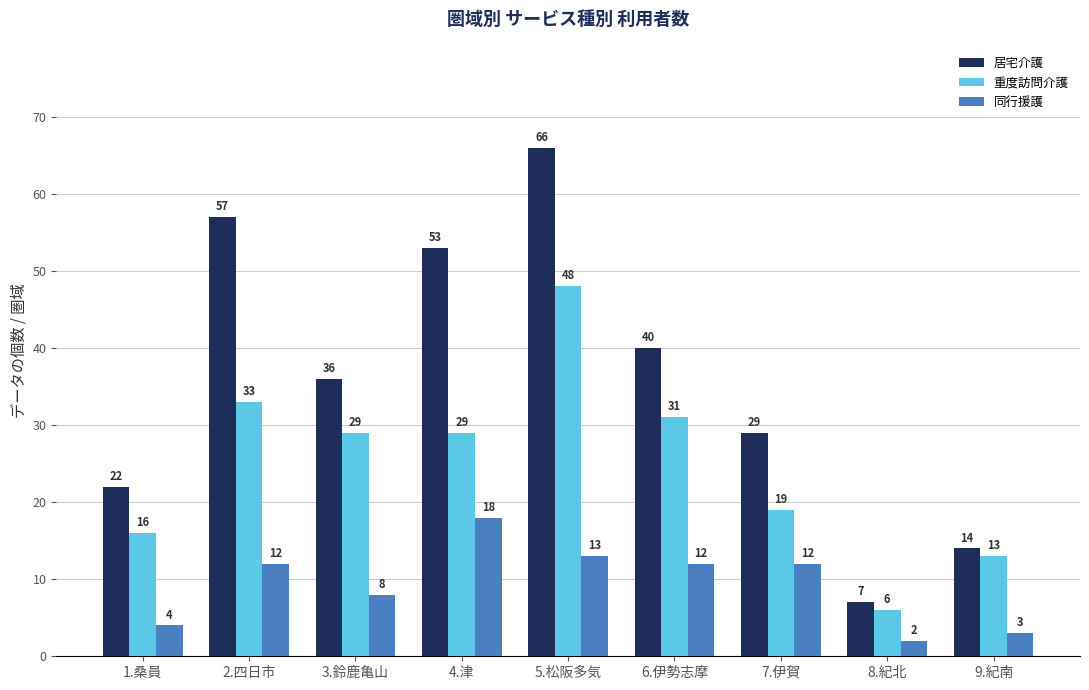

At which label does 重度訪問介護 reach its peak?

5.松阪多気